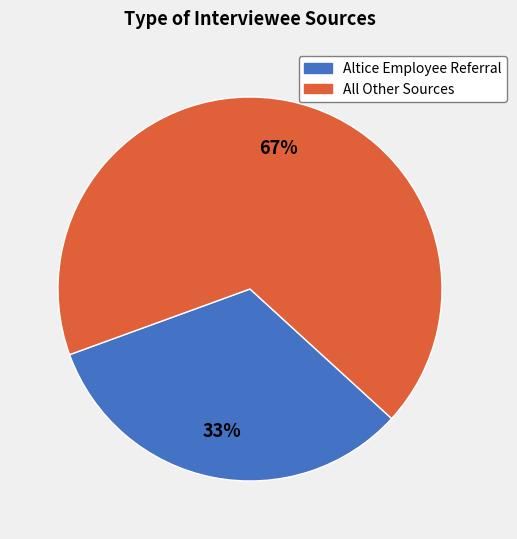

To the nearest percent, what is the average slice percentage?

50%